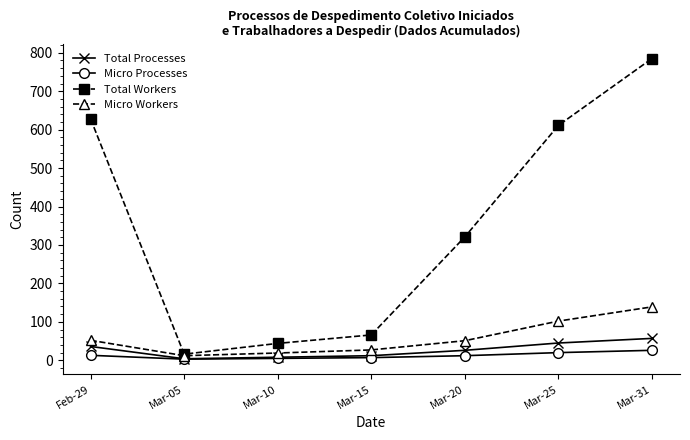

Where is the first local minimum for Total Workers?

Mar-05